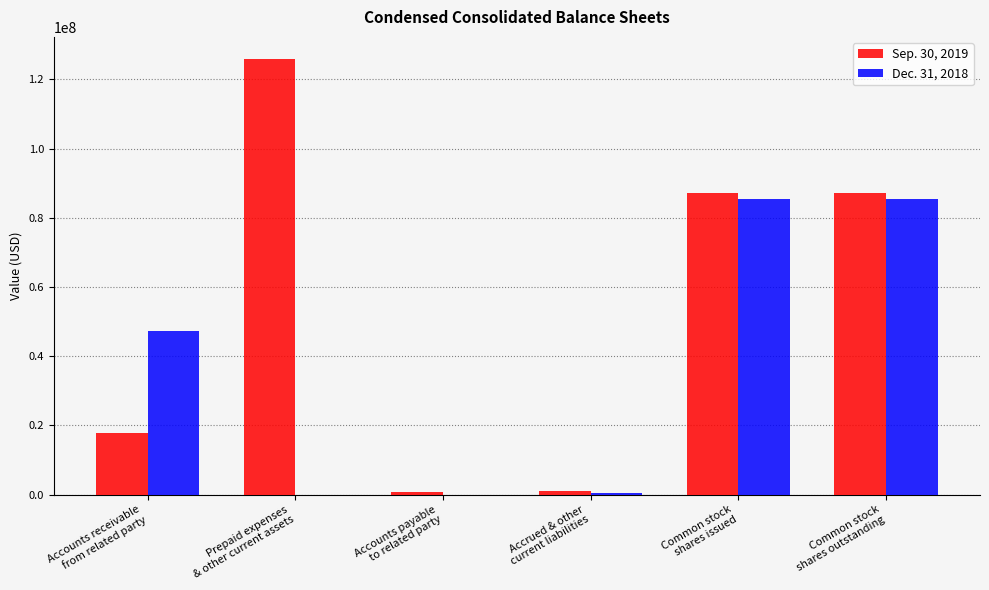

What is the approximate value of Dec. 31, 2018 at Accounts receivable
from related party, to the nearest 100?

47210000